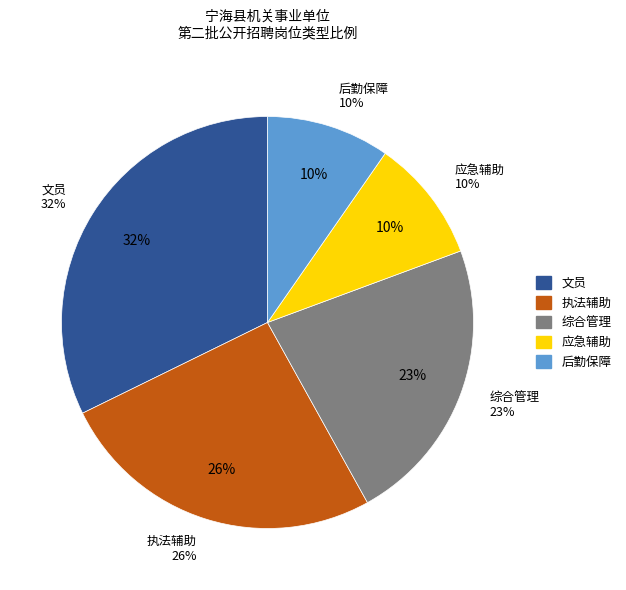

Is there a majority slice in this chart?

No